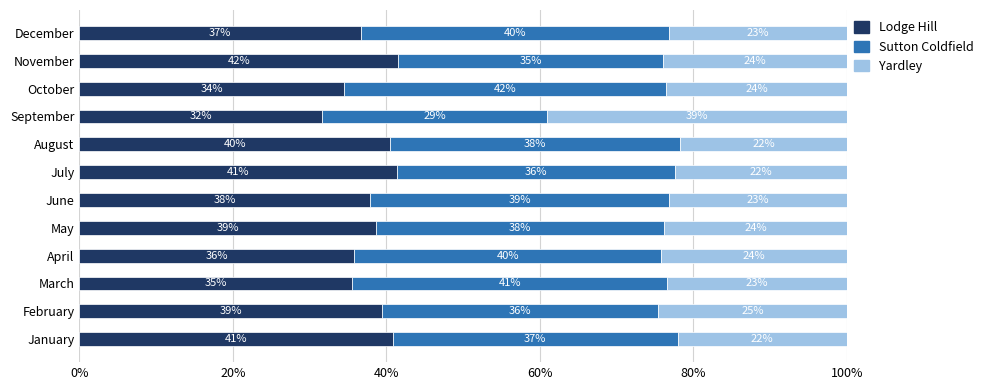

At which label does Lodge Hill reach its peak?

November